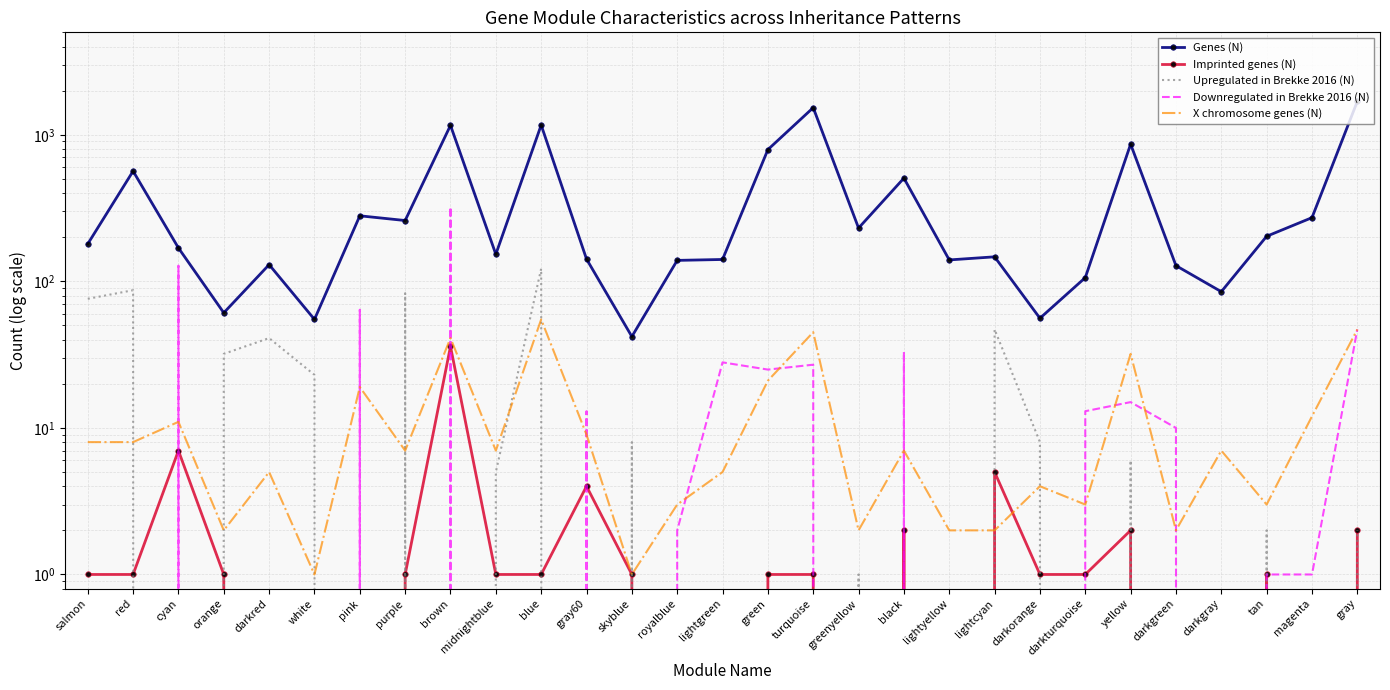

True or false: Imprinted genes (N) and Genes (N) cross at least once.

False